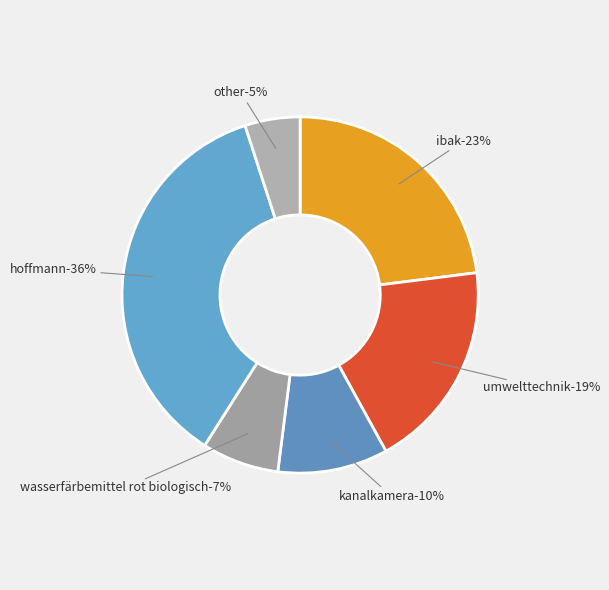

How many segments does this pie chart have?

6